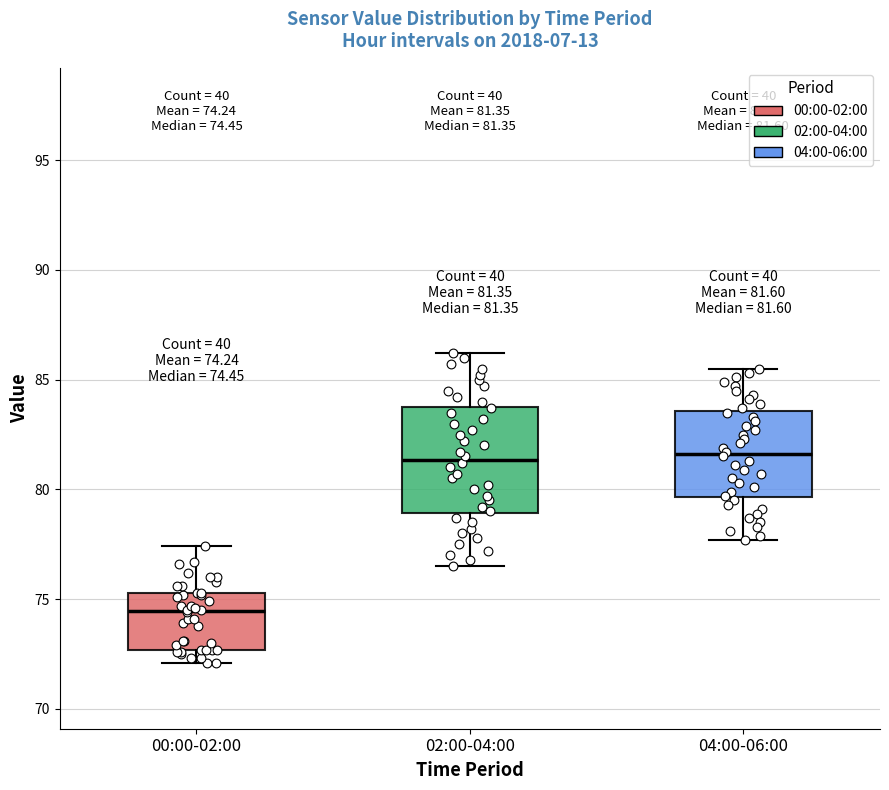

Which box is the tallest, from its lower edge to its upper edge?

02:00-04:00